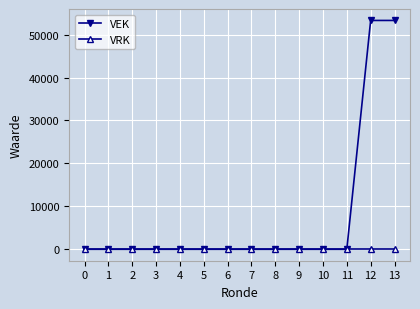

Count the number of data series in this chart.

2